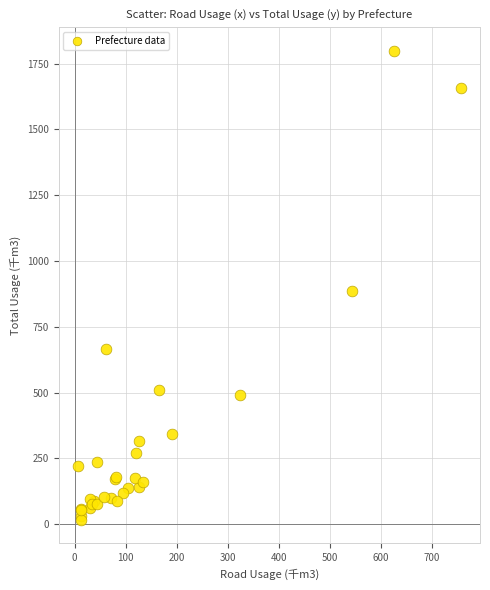

What Y value in the scatter plot is closest to 907?

886.1